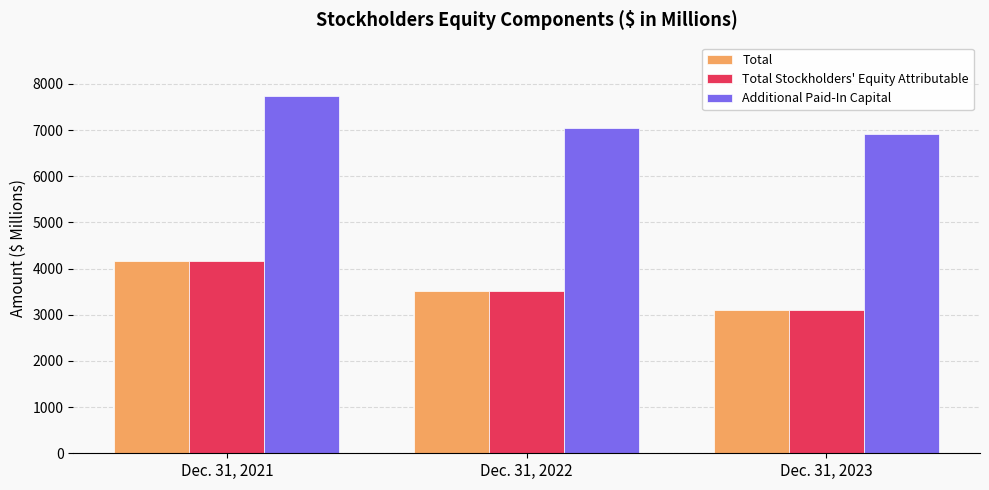

What is the difference between the highest and lowest values at Dec. 31, 2023?

3803